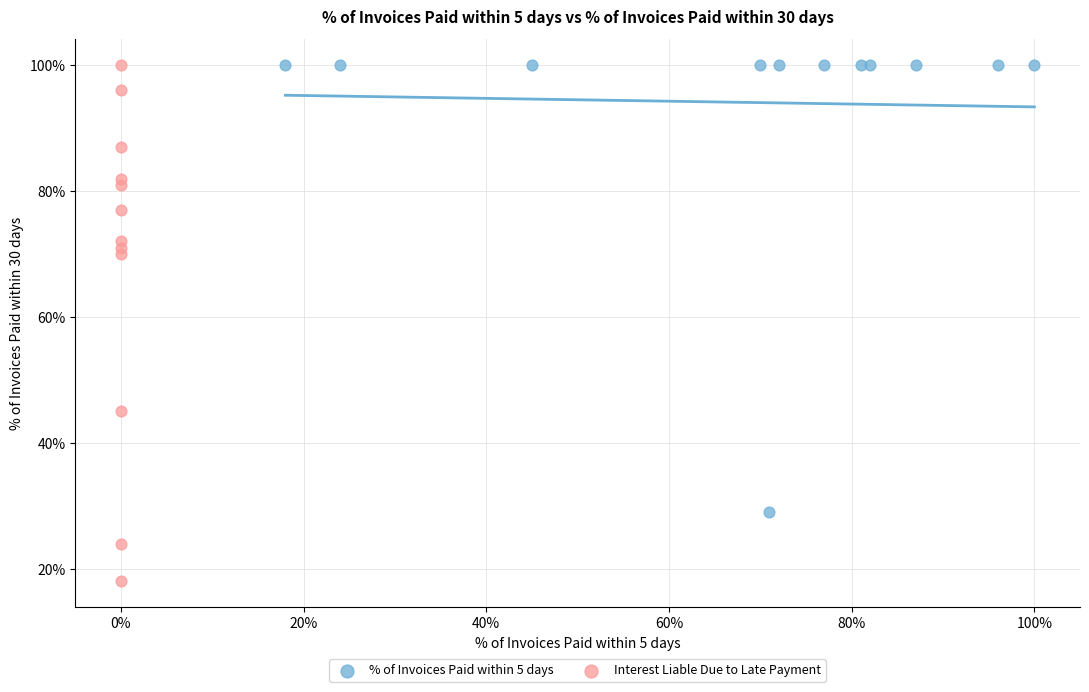

What are all the series names shown in the legend?

% of Invoices Paid within 5 days, Interest Liable Due to Late Payment